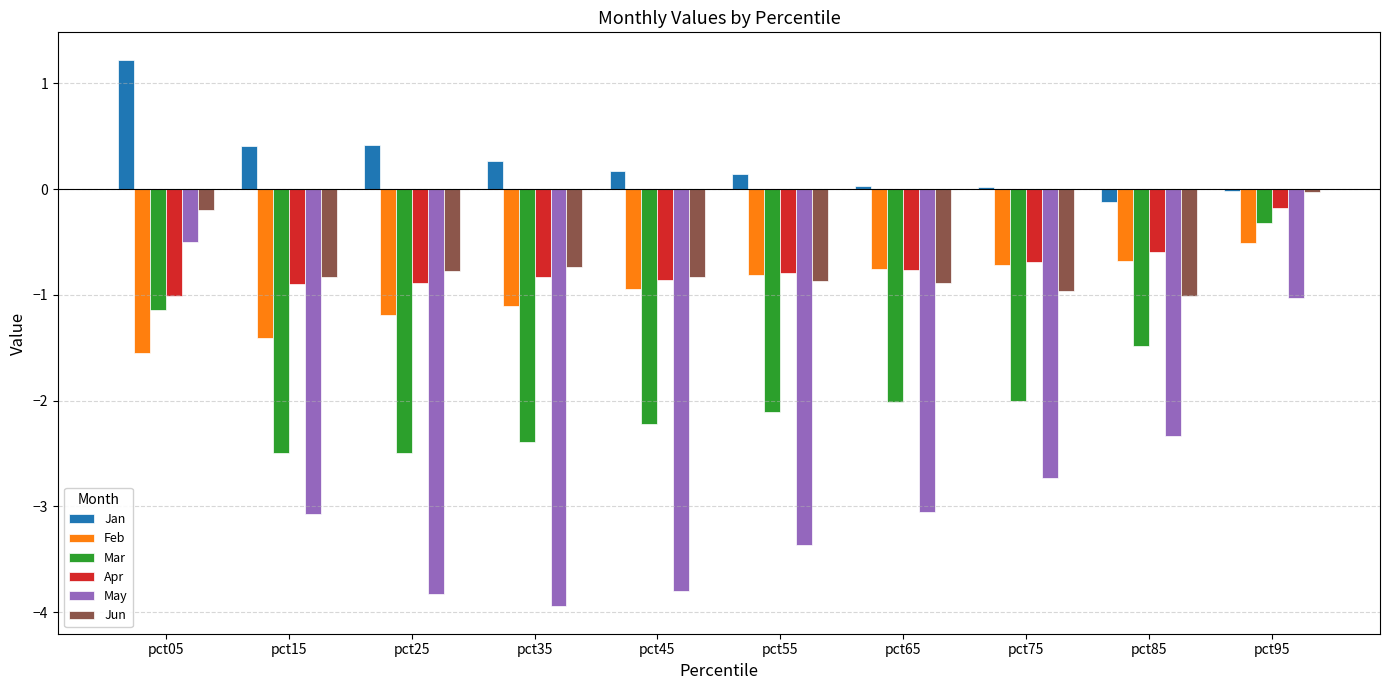

Between pct65 and pct85, which series saw the biggest shift?

May